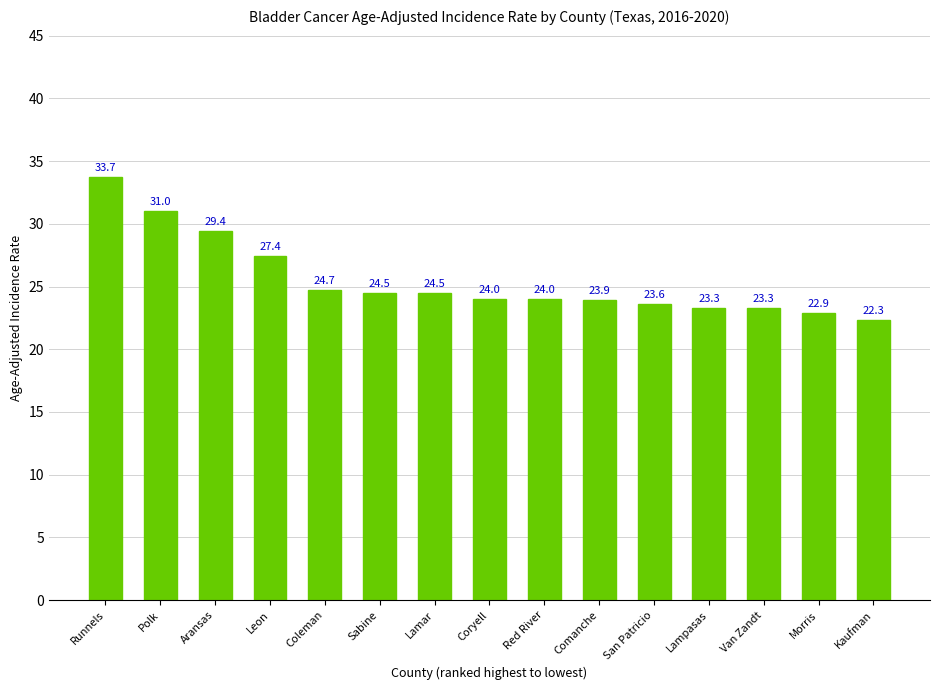

The value at Van Zandt is 12.2. True or false?

False